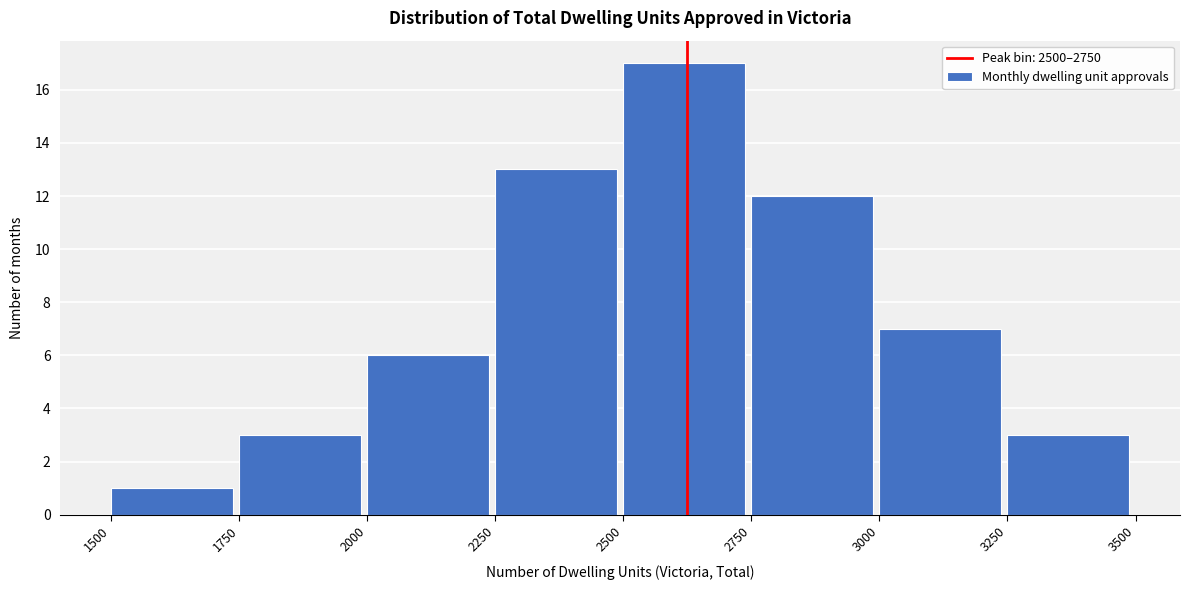

Reading left to right, list every bar in this chart as the range it spans on the x-axis followed by its height. The values are not printed on the chart, so give them approximately, as read against the axis.

1500 to 1750: 1
1750 to 2000: 3
2000 to 2250: 6
2250 to 2500: 13
2500 to 2750: 17
2750 to 3000: 12
3000 to 3250: 7
3250 to 3500: 3